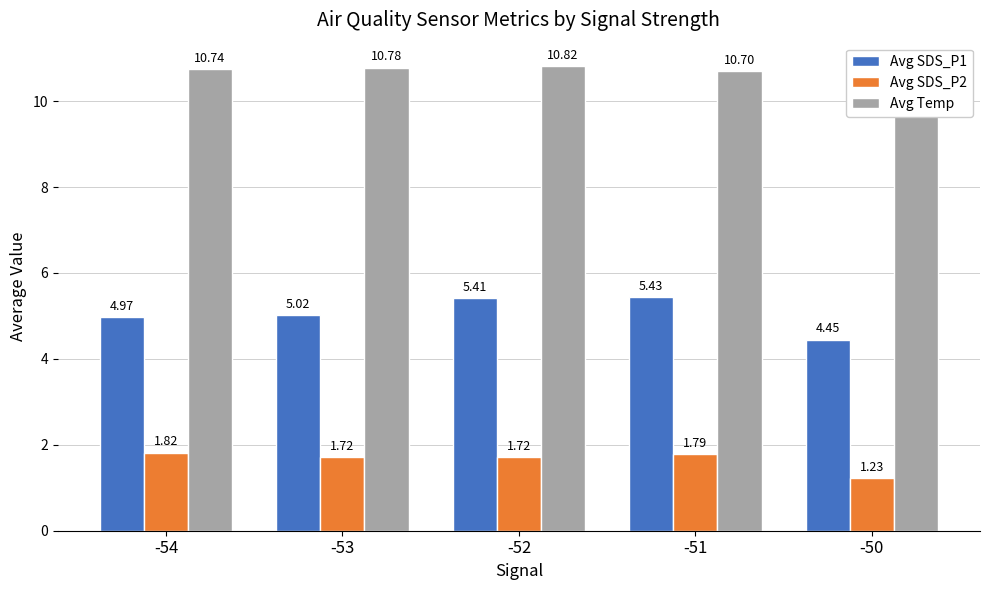

Which label corresponds to the largest value in the chart?

-52